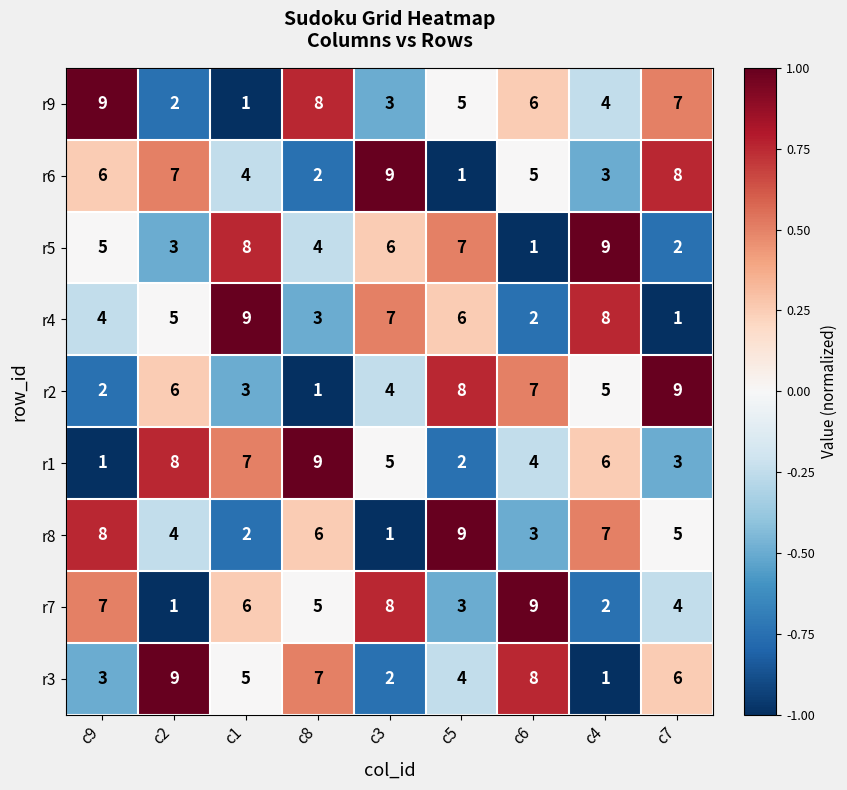

True or false: r9 has a value of 5 at c7.

False